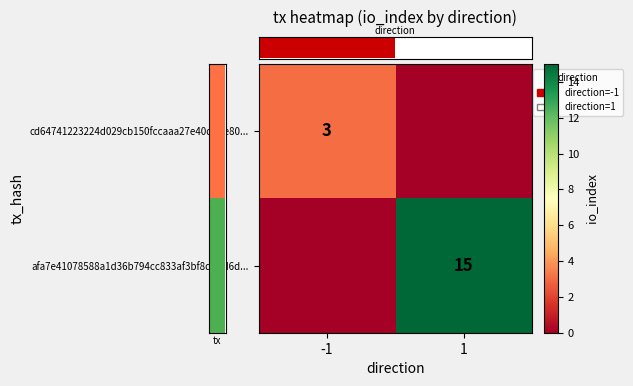

Where is row_1 nearest to the value 7?

-1